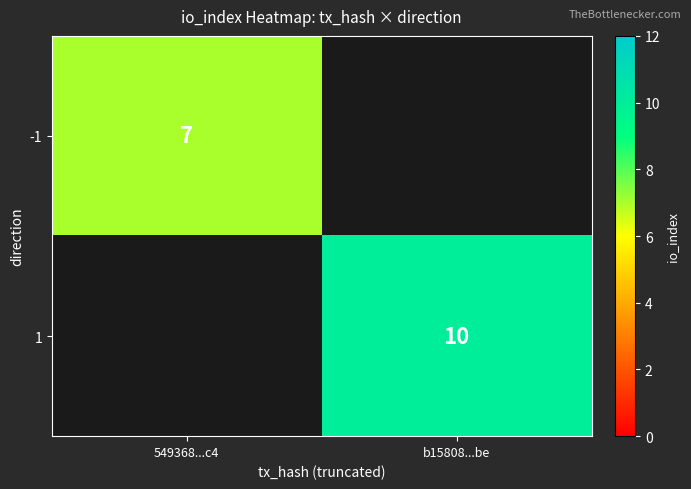

Which category has the highest value across all series?

b15808...be